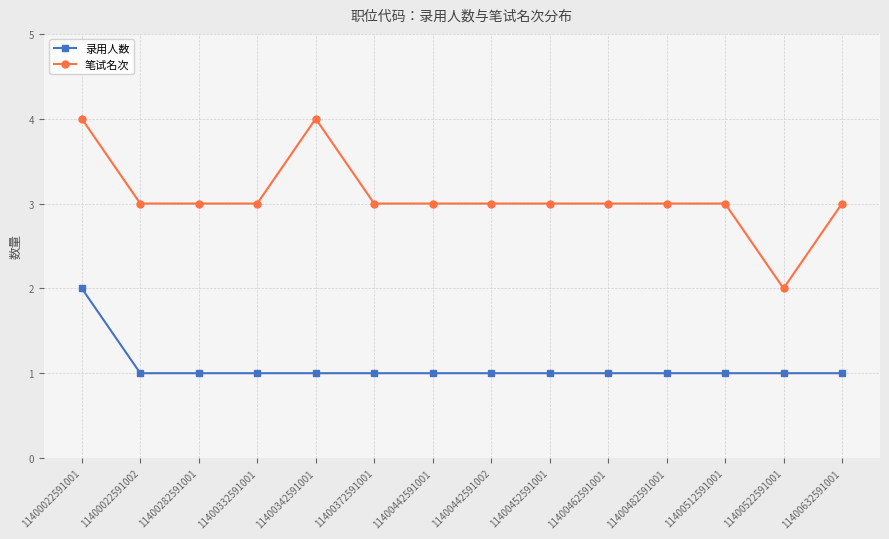

What is the minimum value shown in the chart?

1